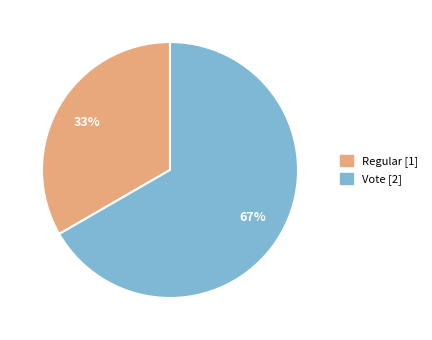

What percentage is the Vote slice, to the nearest percent?

67%